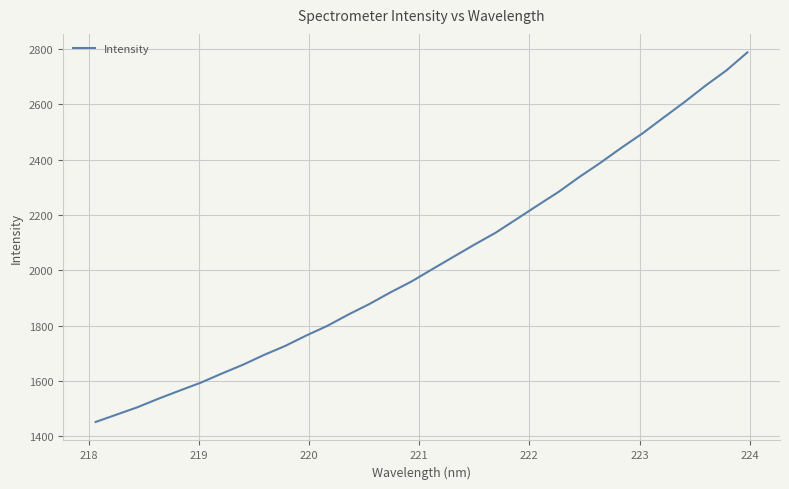

What is the maximum value shown in the chart?

2787.3